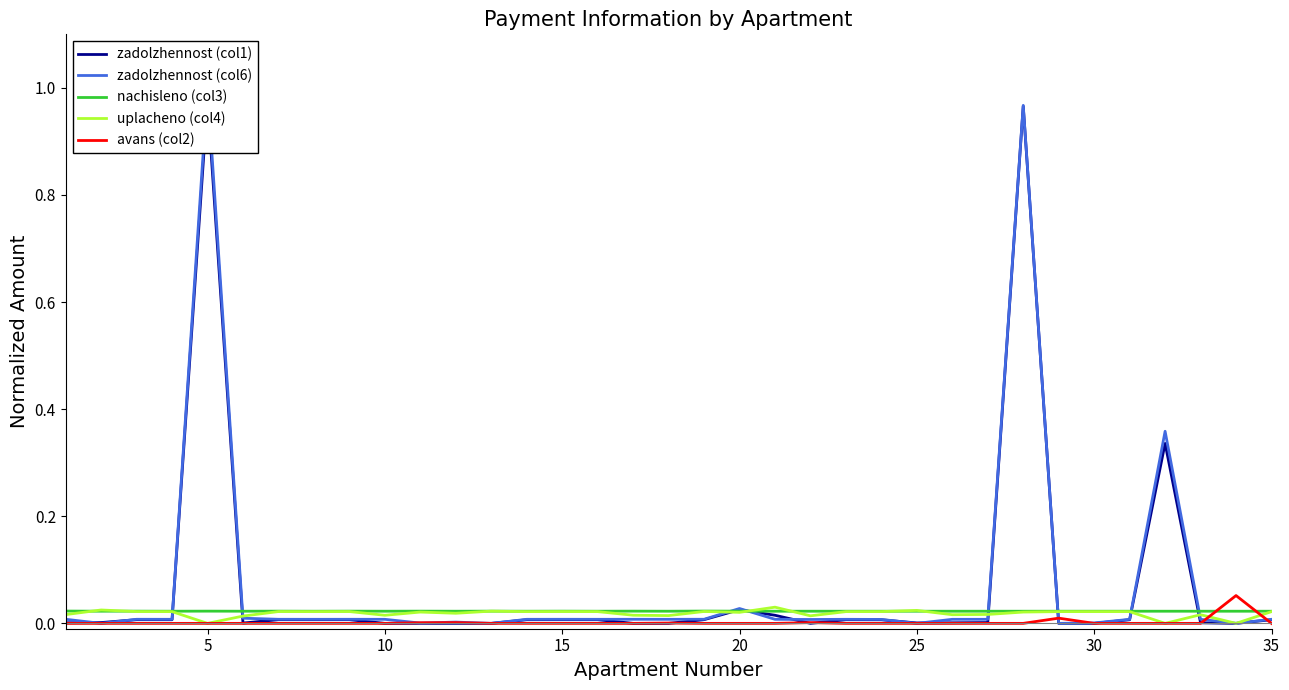

In avans (col2), how many points are higher than both neighbors (excluding endpoints)?

5